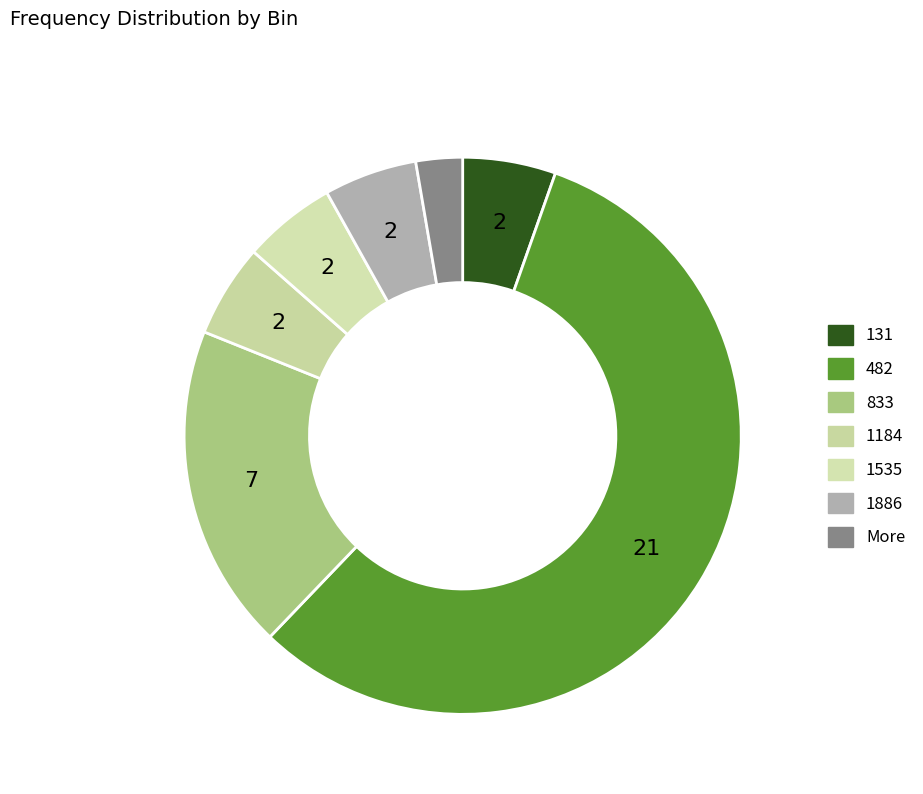

What portion of the pie excludes 1184?

94.6%